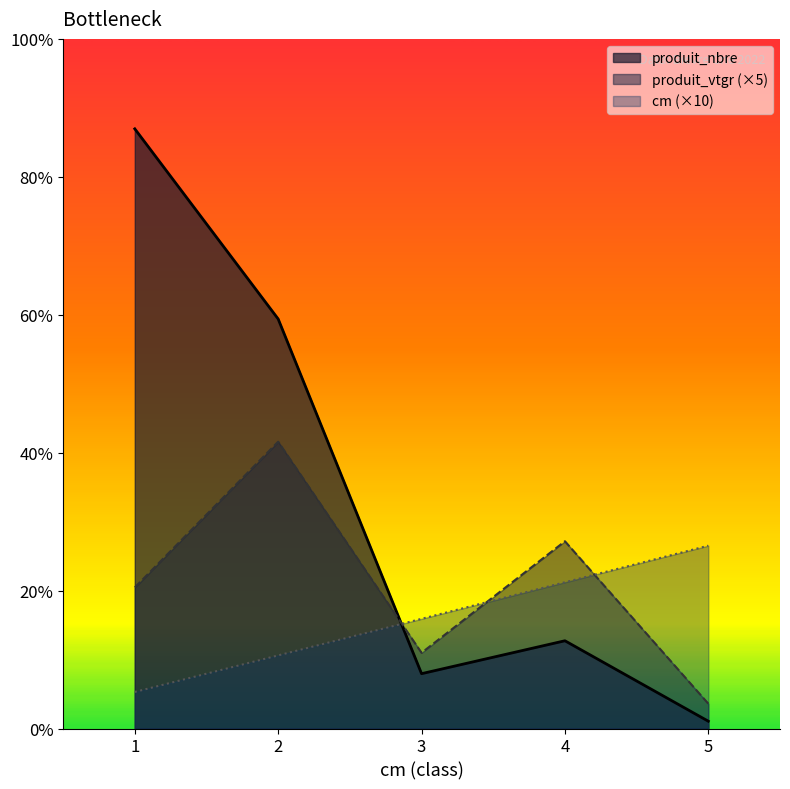

Reading left to right, what are all the values shown in this chart?

cm: 1=10.0	2=20.0	3=30.0	4=40.0	5=50.0
produit_nbre: 1=164.0	2=112.0	3=15.0	4=24.0	5=2.0
produit_vtgr: 1=38.6	2=78.4	3=20.7	4=51.2	5=6.8